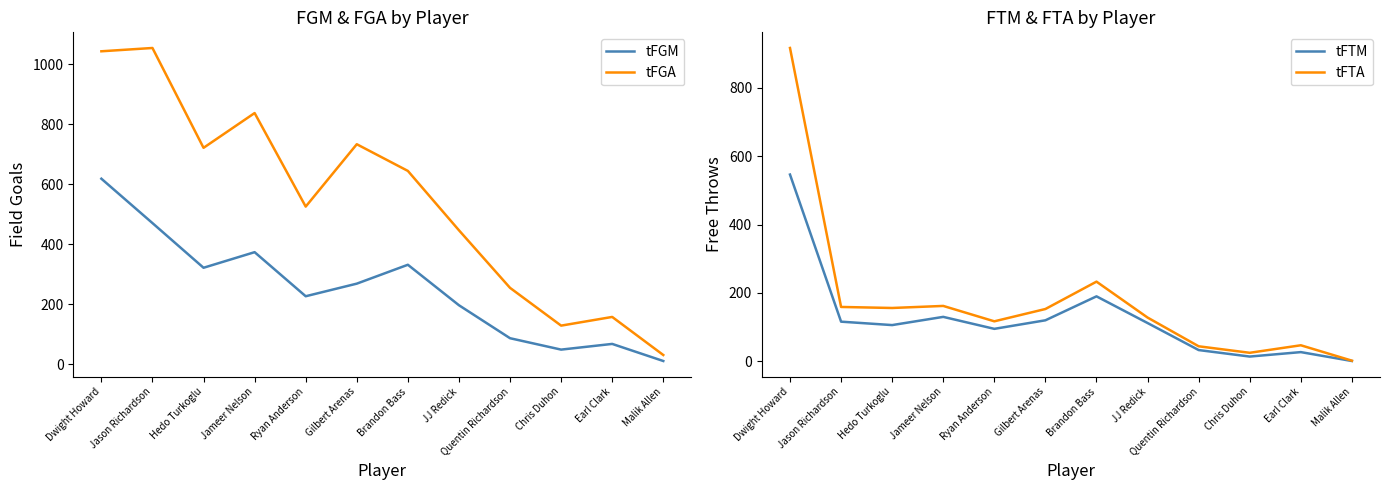

True or false: tFTM has a value of 196 at JJ Redick.

False